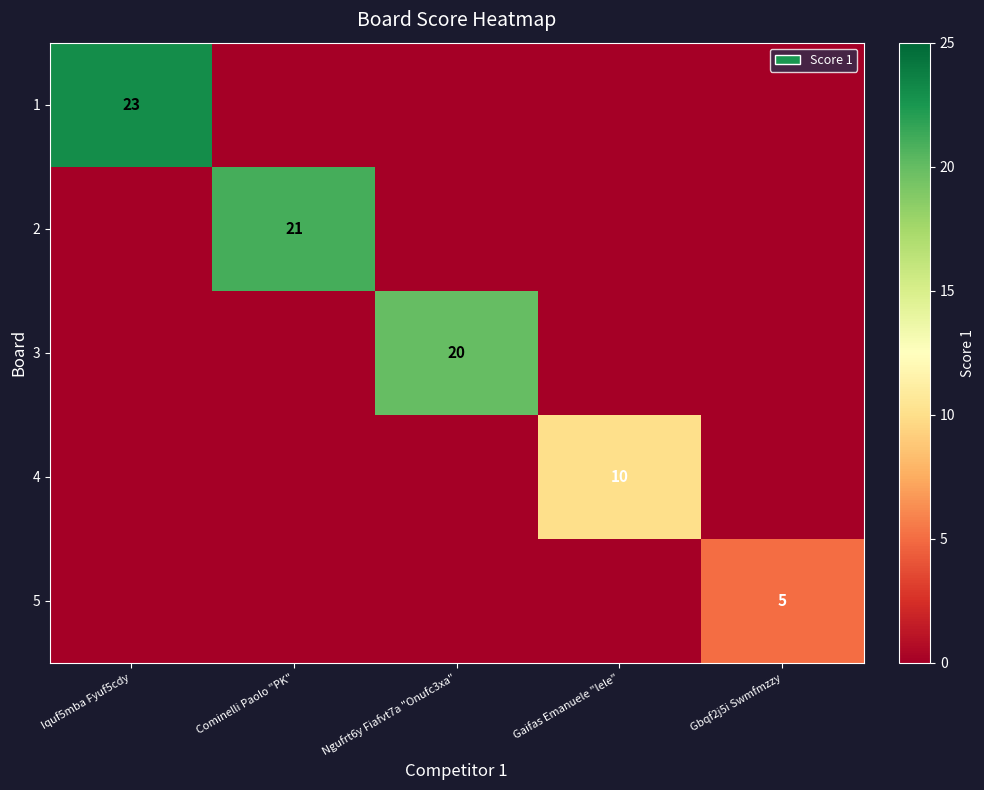

Where is 1 nearest to the value 11?

Cominelli Paolo "PK"